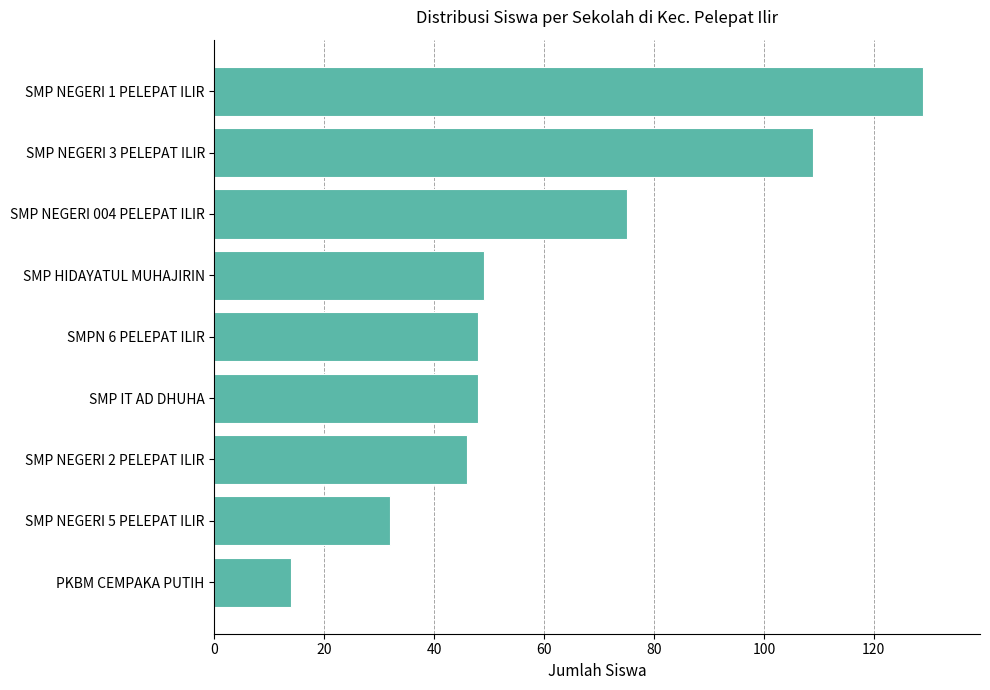

True or false: the data shows 25 at SMPN 6 PELEPAT ILIR.

False